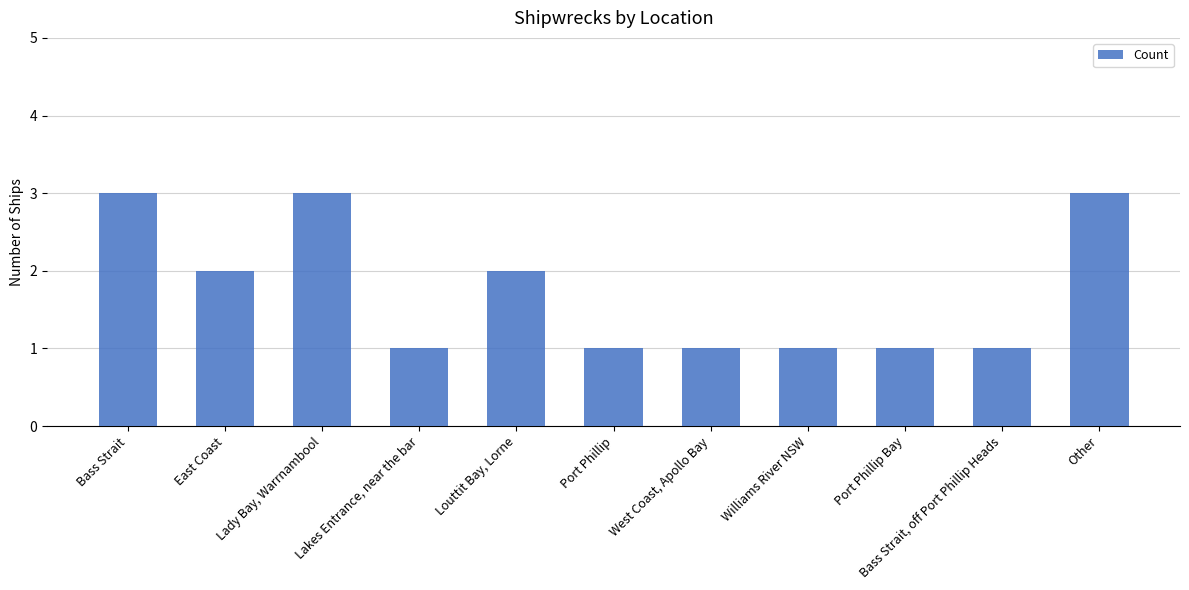

How many data points does each series have?

11